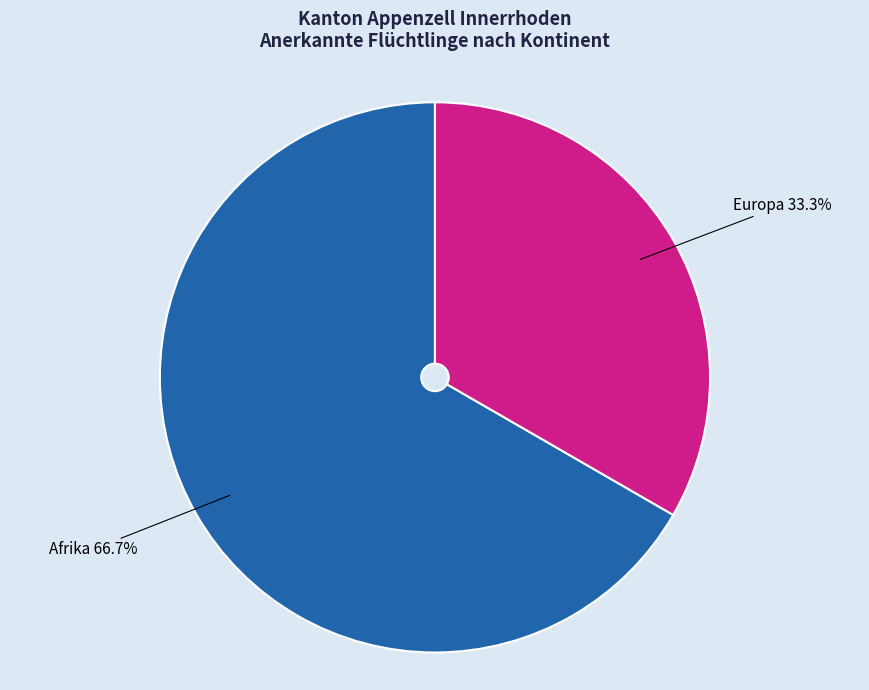

Approximately how many times larger is the value at Europa compared to Afrika?

0.5